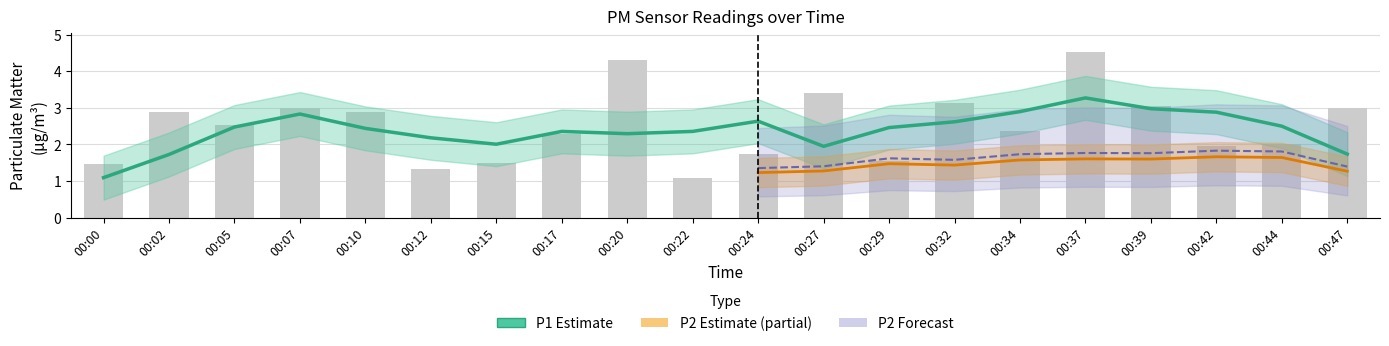

The value at 00:17 is 3.8. True or false?

False